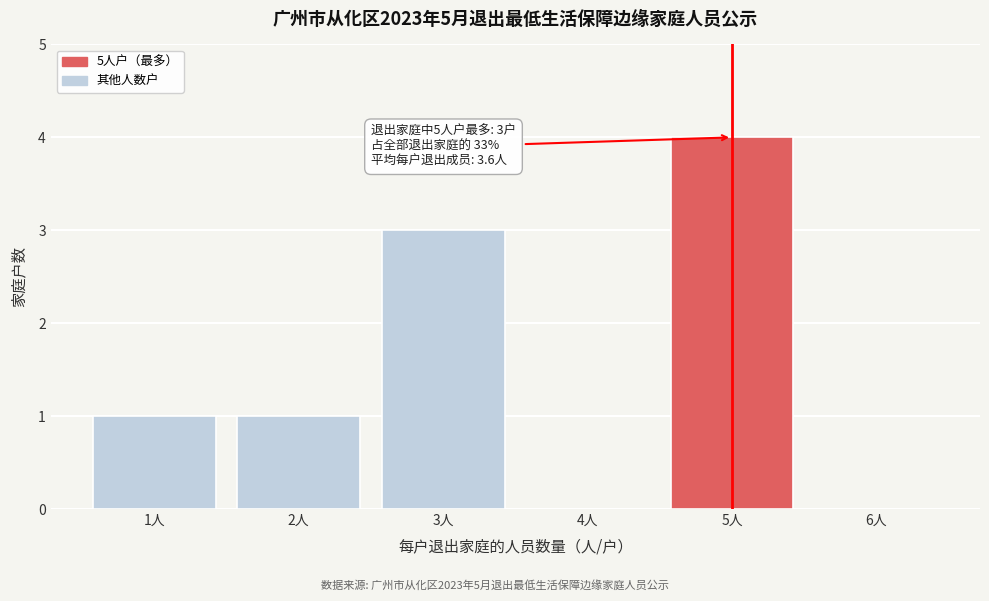

Over which range of the x-axis is the bar tallest?

4.5 to 5.5